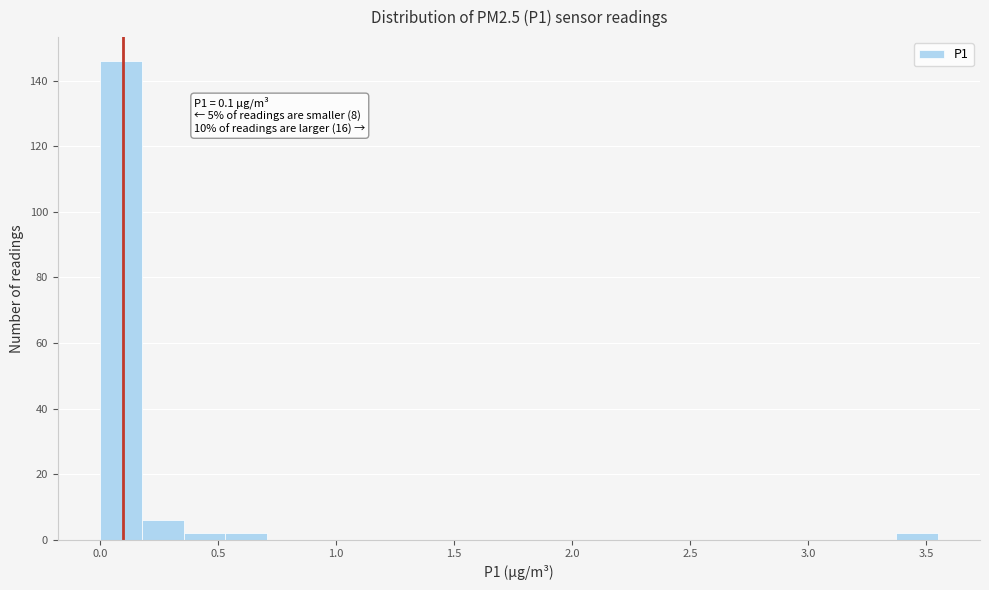

Around what value on the x-axis is the tallest bar? Give the approximate position of its centre, as read against the axis.

0.10